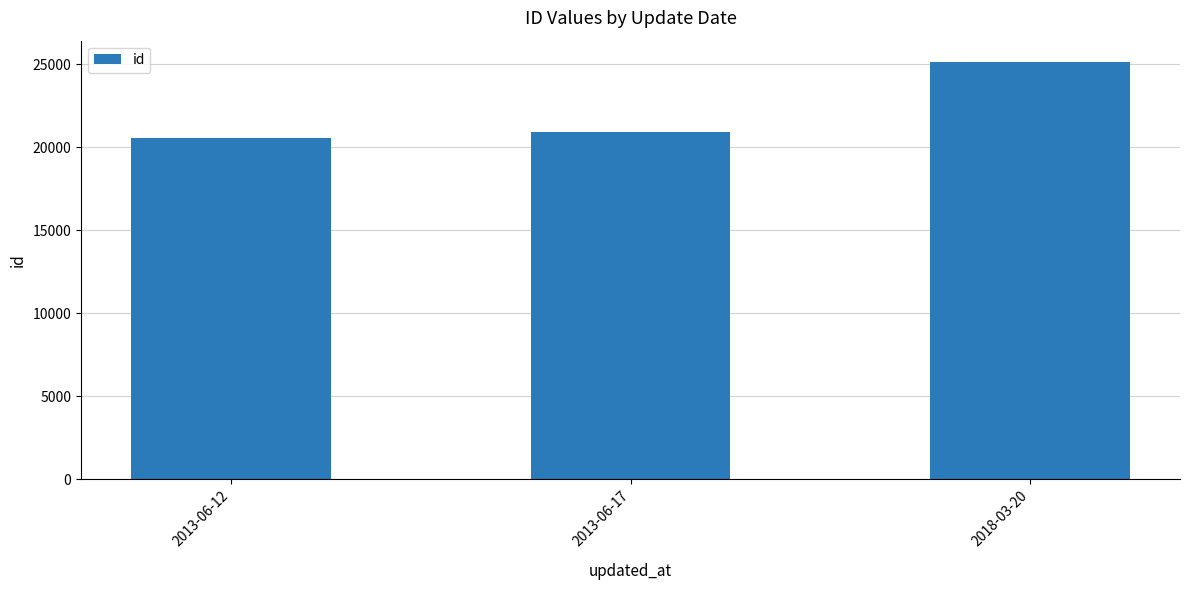

What is the average value?

22199